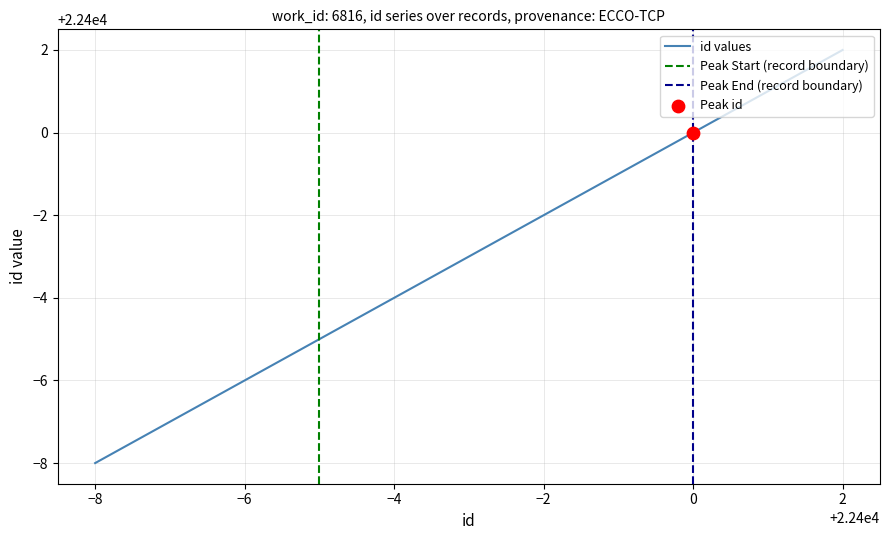

The value of id values at −4 is 22396. True or false?

True